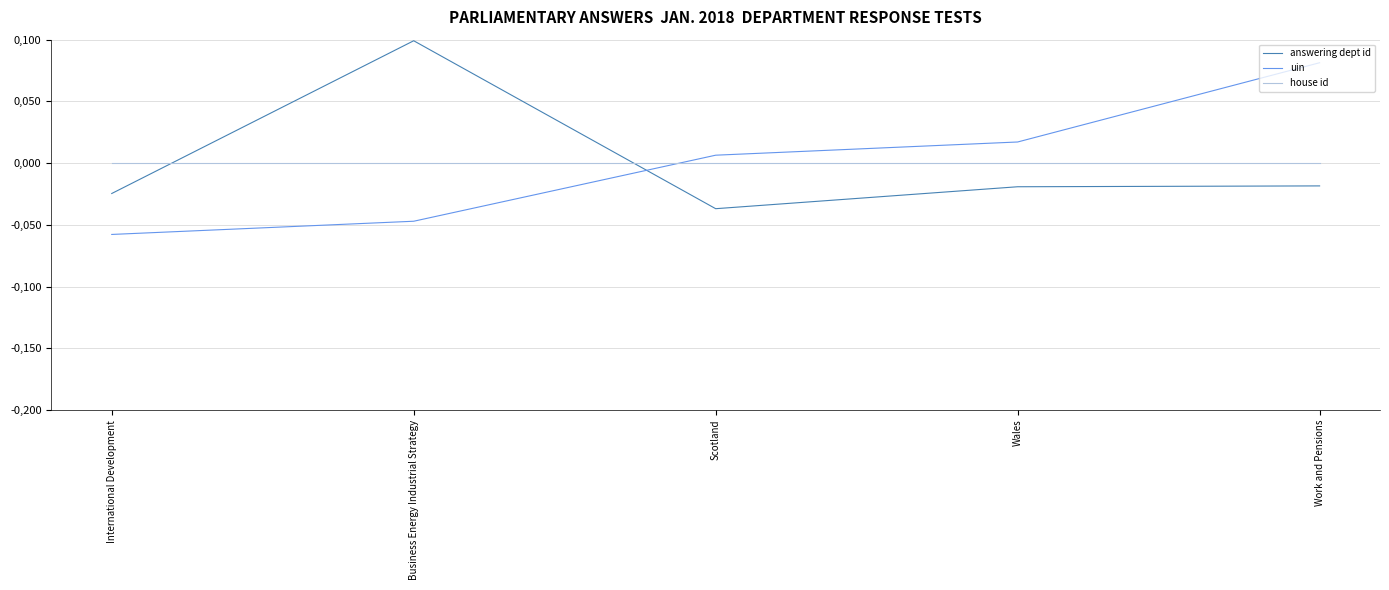

Does the chart display data point markers on the line(s)?

No